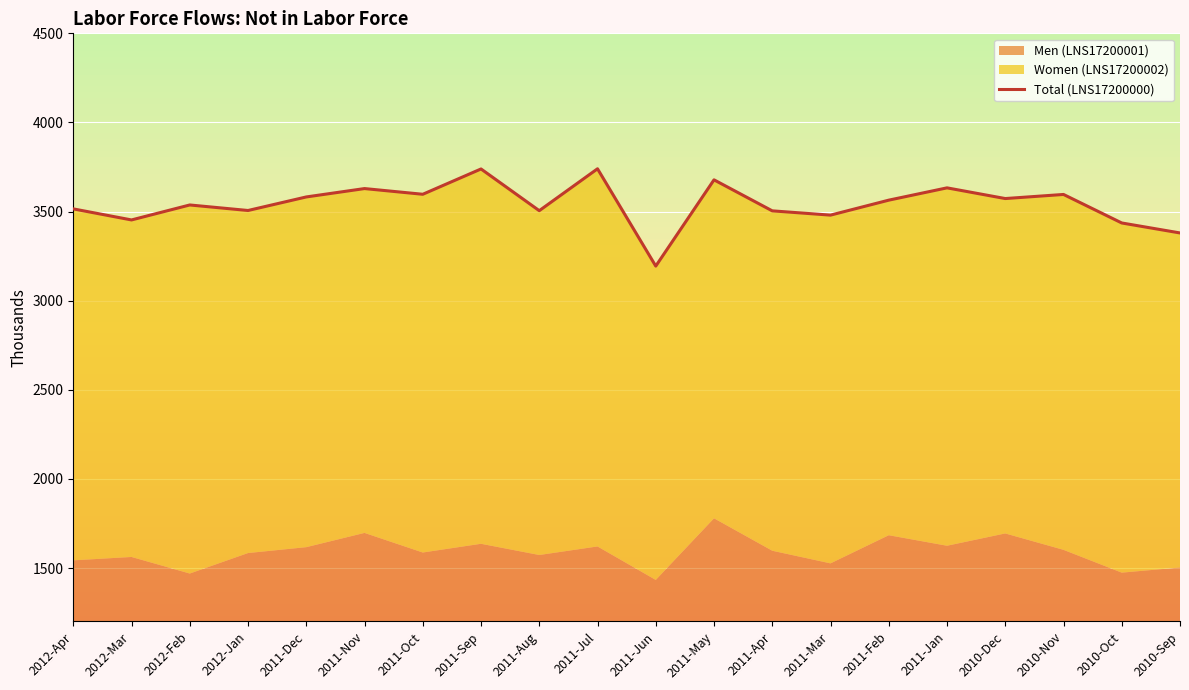

What is the label of the 1st point from the right?

2010-Sep